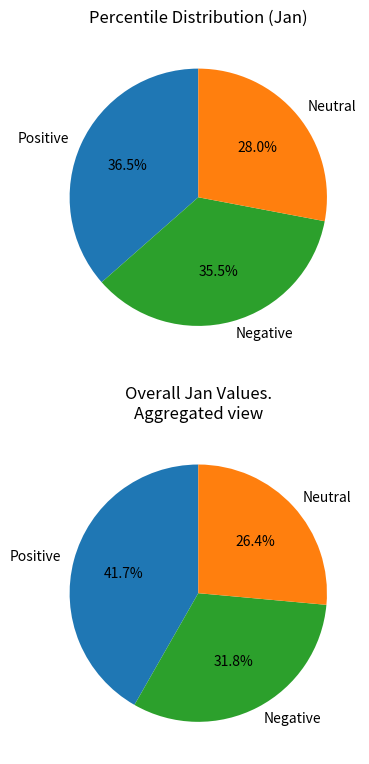

To the nearest percent, what is the difference between the largest and smallest slice percentages?

15%